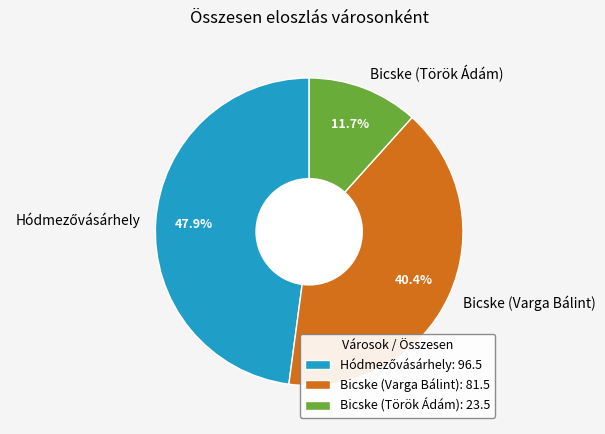

What percentage is NOT represented by Bicske (Varga Bálint)?

59.6%